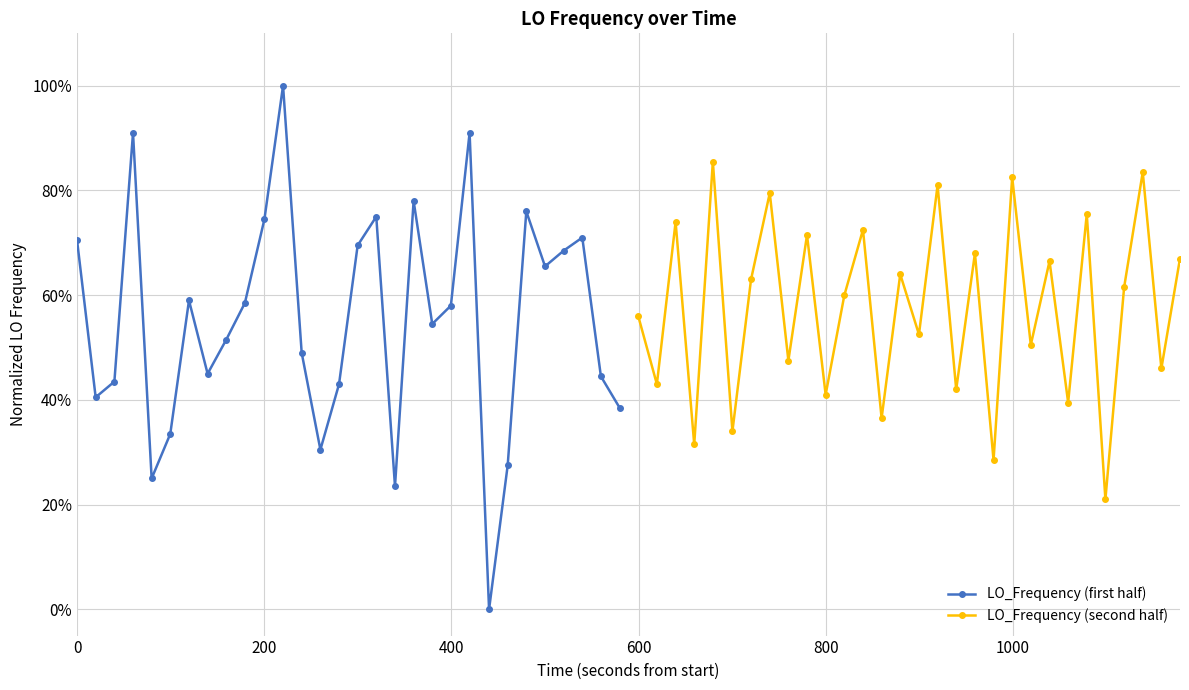

How many positive values does the LO_Frequency (first half) series have?

29